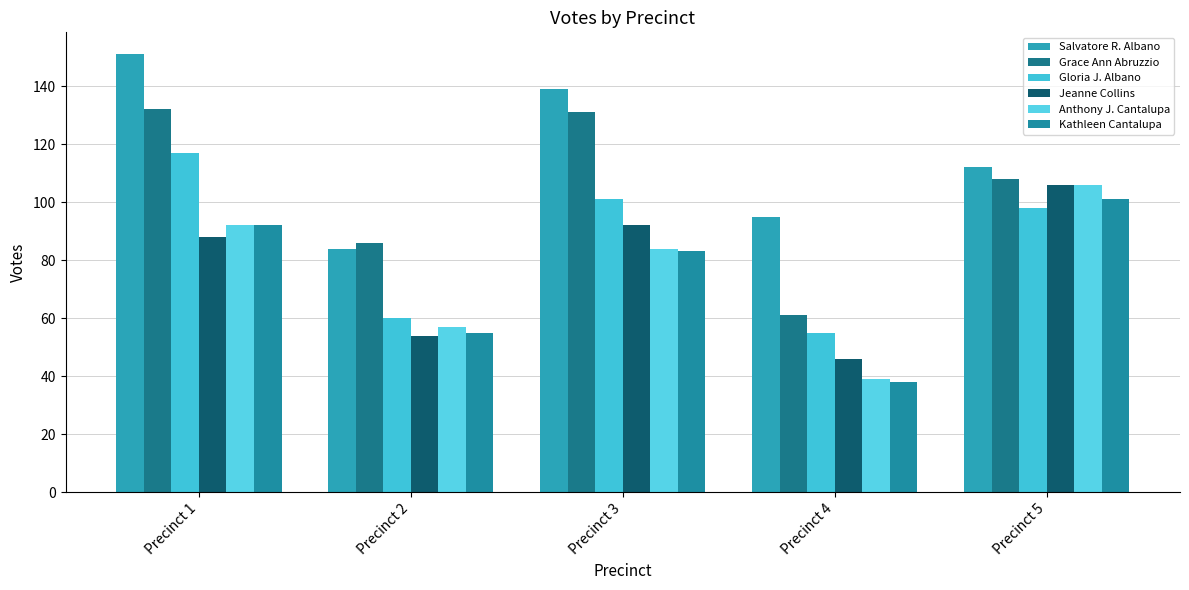

Between Precinct 4 and Precinct 2, which is larger?

Precinct 4